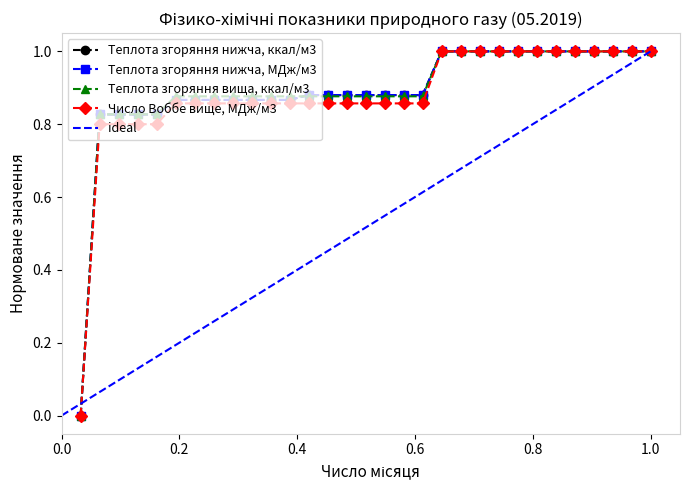

Which series has the widest spread of values?

Теплота згоряння нижча, ккал/м3